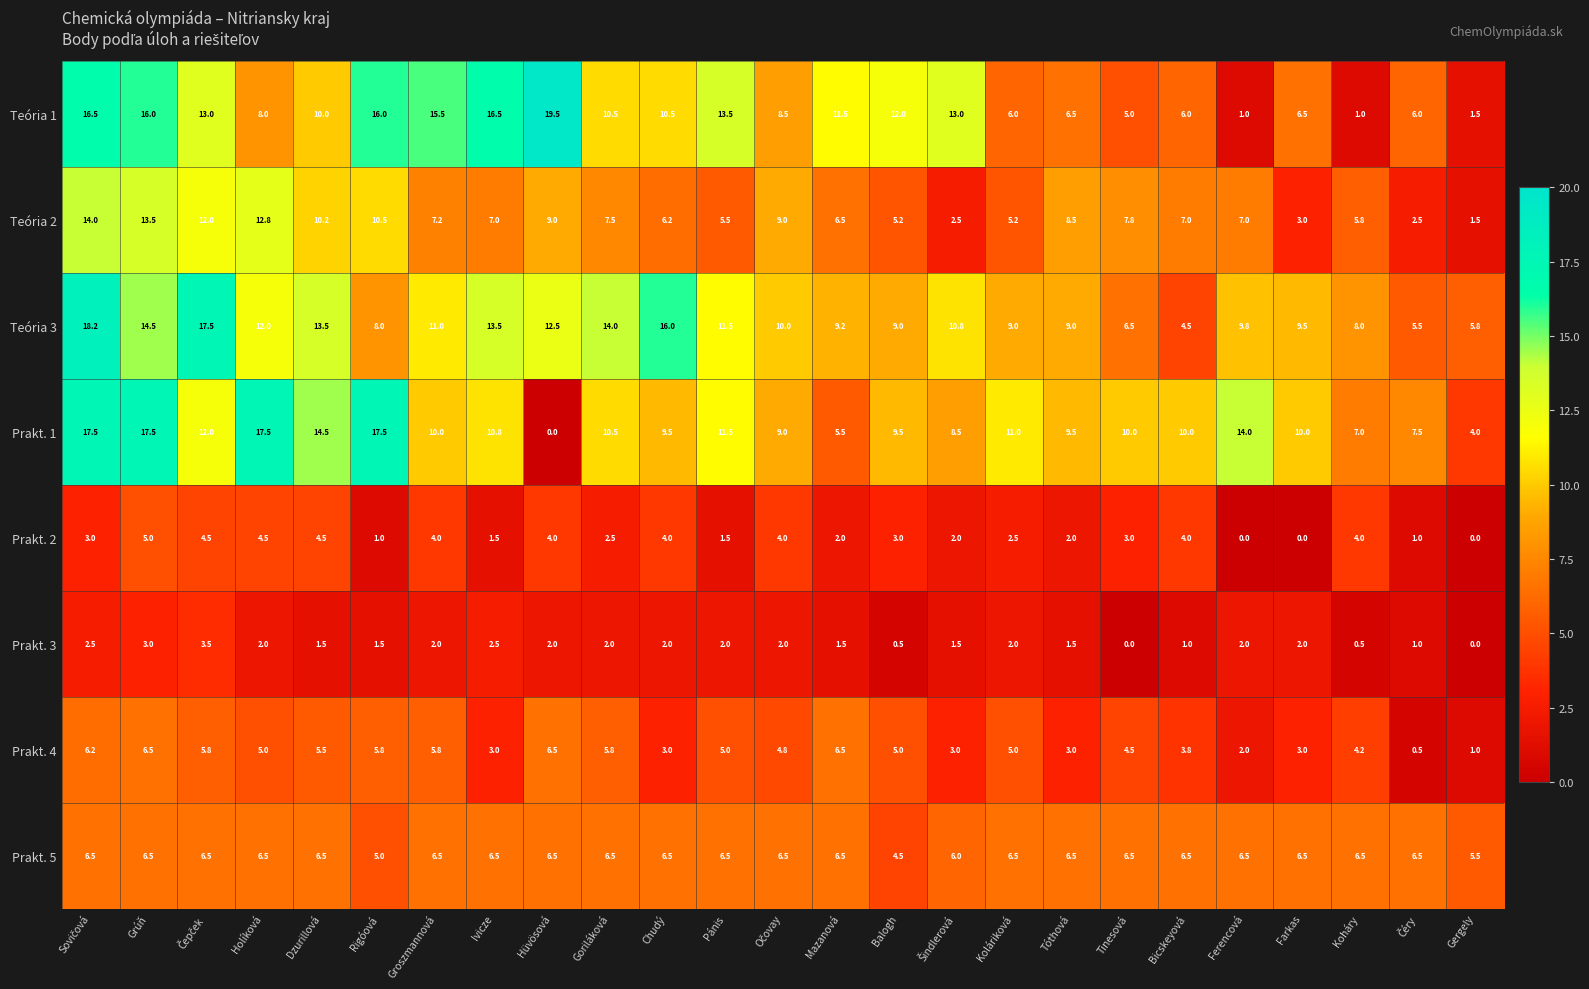

True or false: Prakt. 3 has a value of 0.5 at Groszmannová.

False